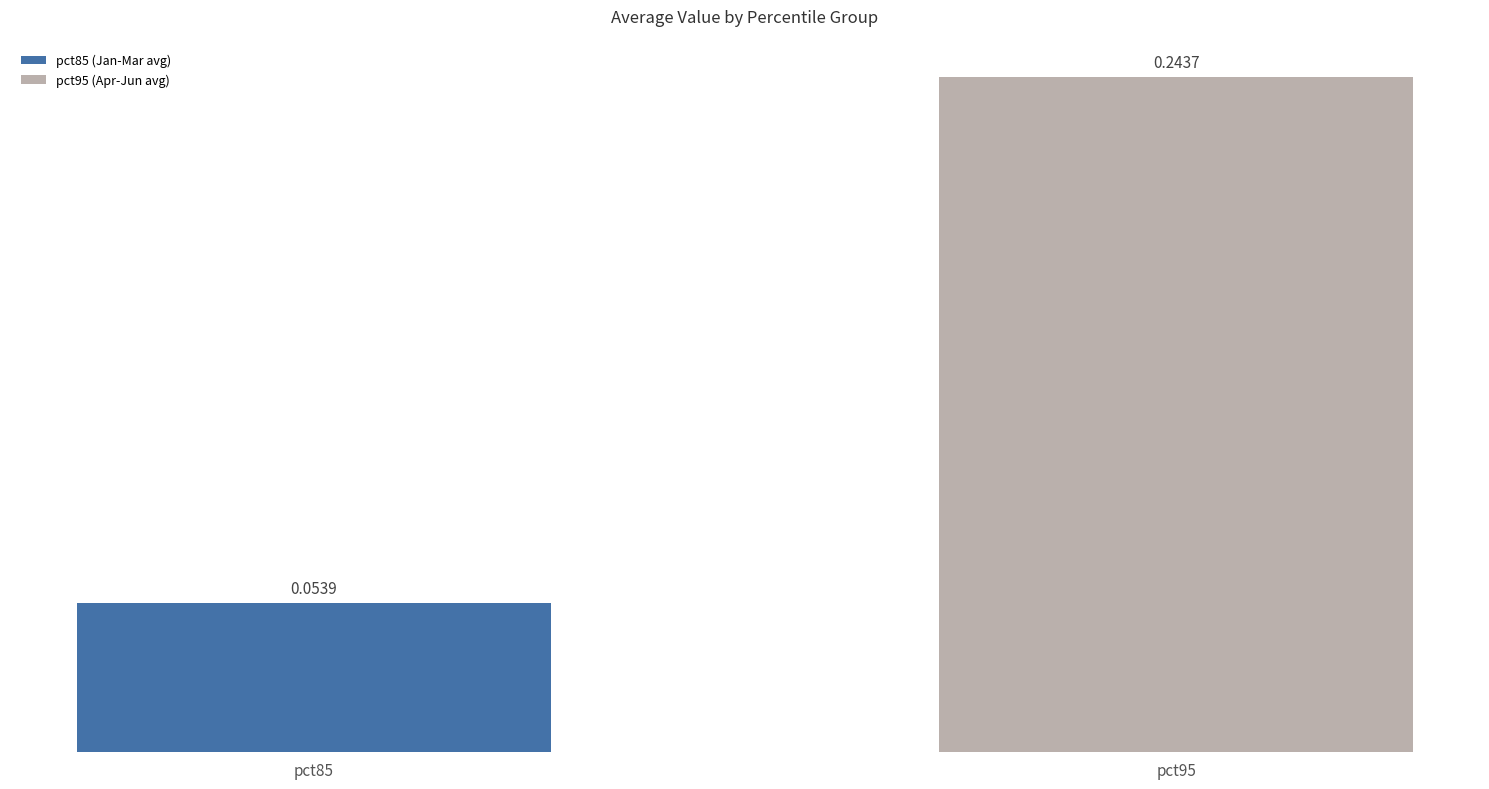

What is the sum of the values at pct95 and pct85?

0.3